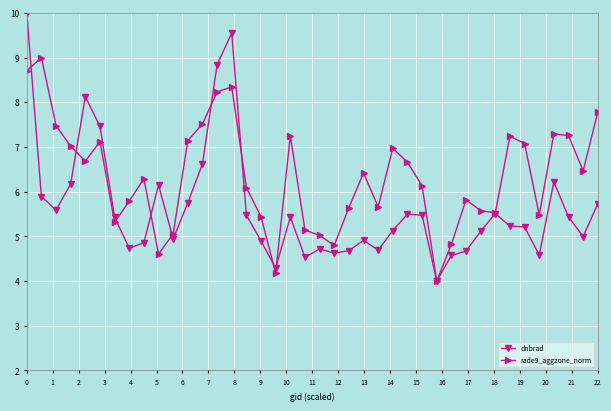

List the series in order of their overall mean, lowest first.

dnbrad, rade9_aggzone_norm